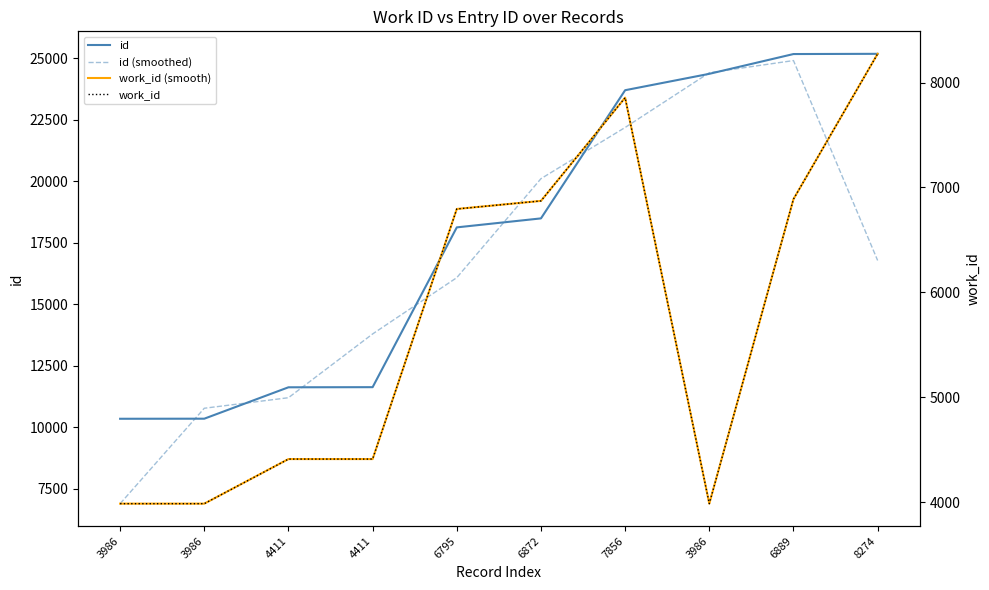

List the labels in order of id (smoothed) value, largest first.

6889, 3986, 7856, 6872, 8274, 6795, 4411, 4411, 3986, 3986